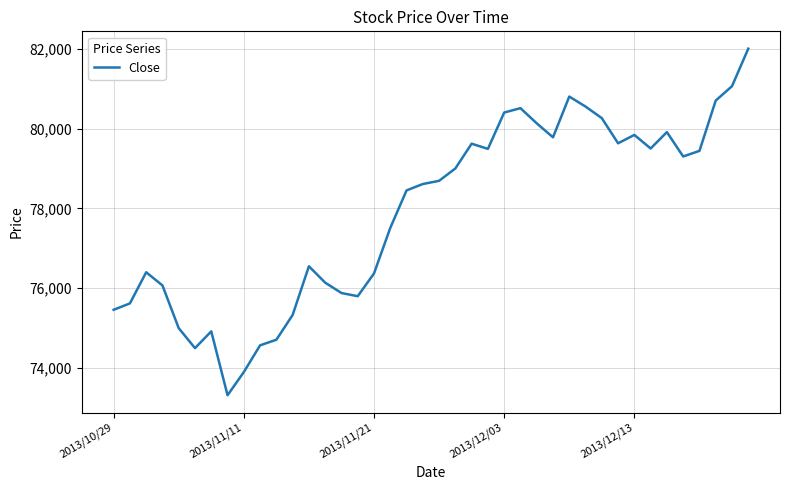

True or false: there are more than 0 points higher than both neighbors.

True